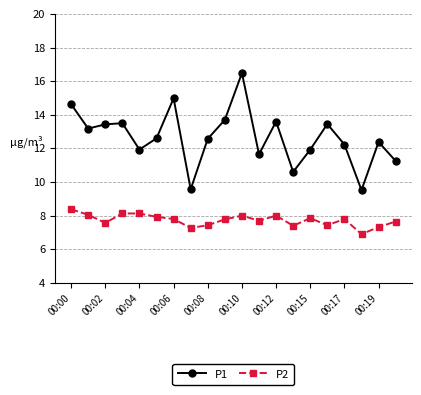

What is the value of the P1 point at the 13th from the left?

13.6